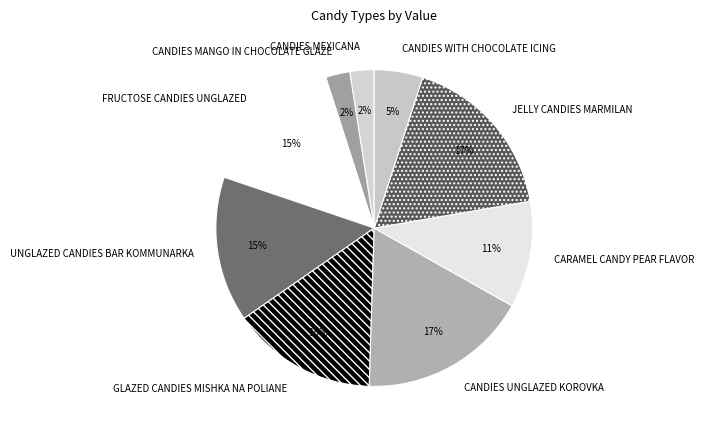

To the nearest percent, what is the average slice percentage?

11%